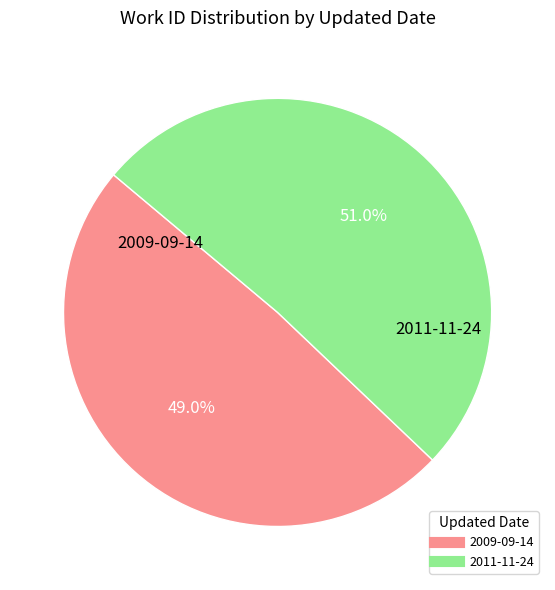

Does 2011-11-24 account for over 50% of the chart?

Yes